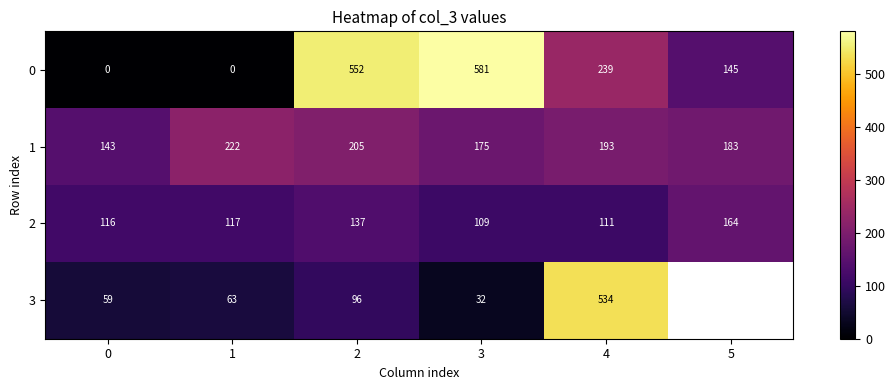

What is the difference between the maximum and second lowest values in the 0 series?

581